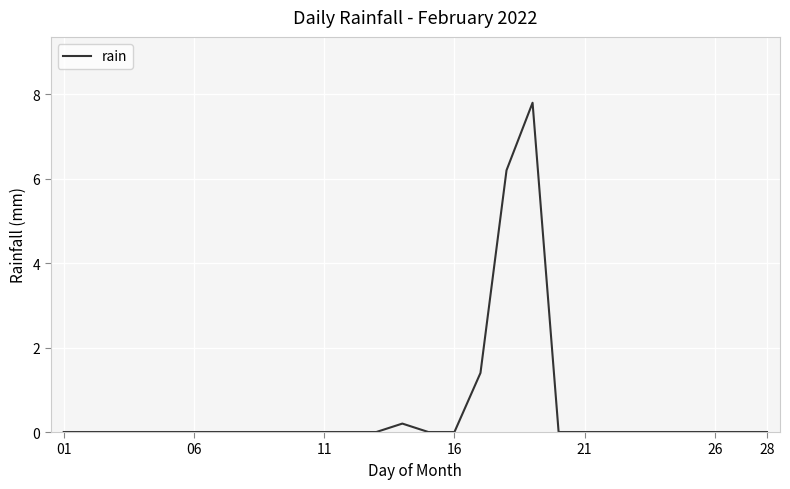

What is the difference between the maximum and minimum values?

7.8